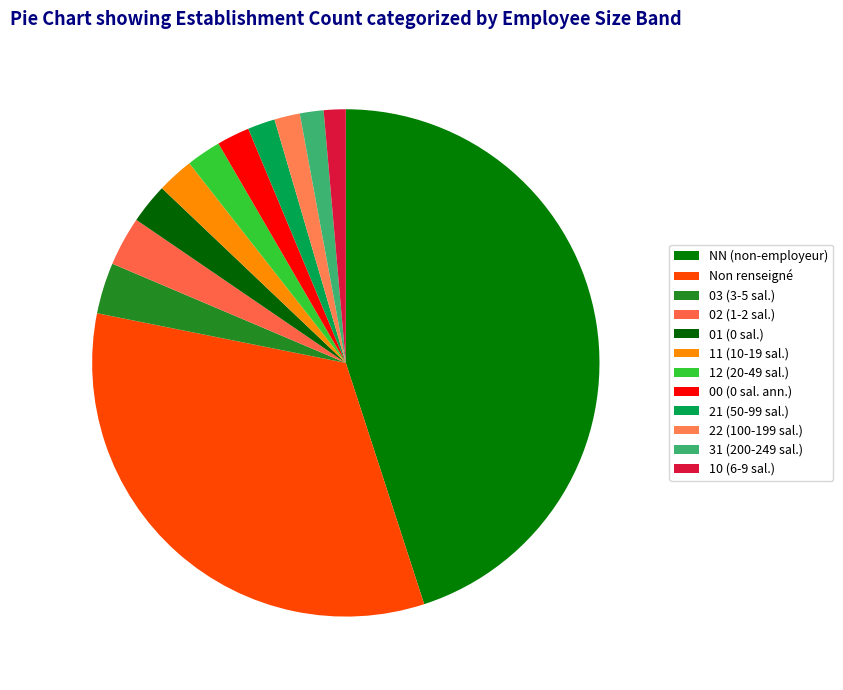

Is there any slice that represents more than half of the pie?

No